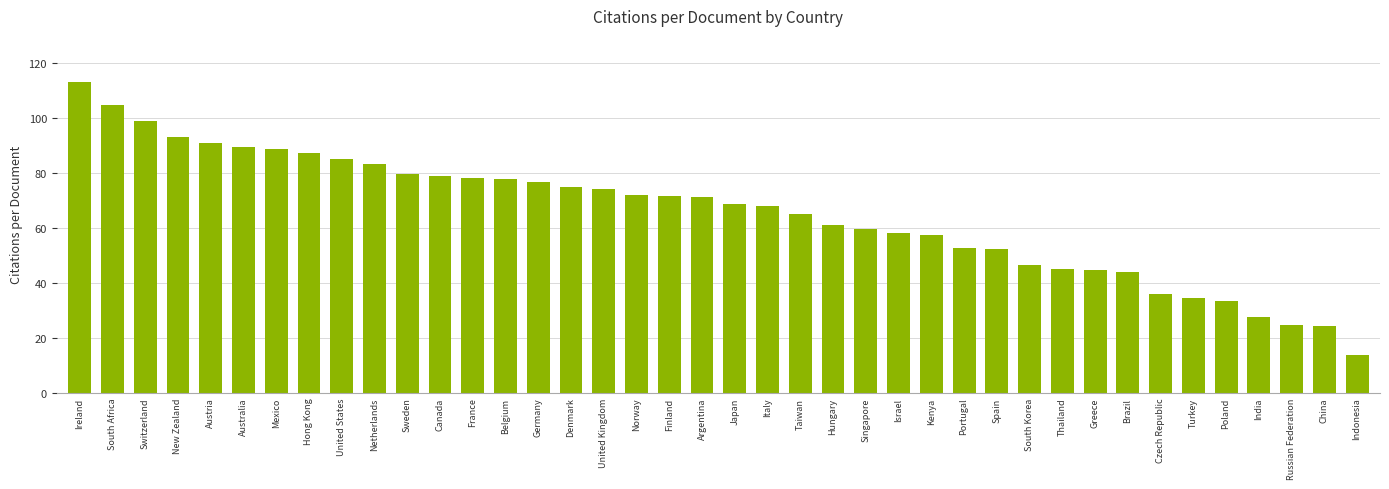

What is the sum of all values?

2604.0